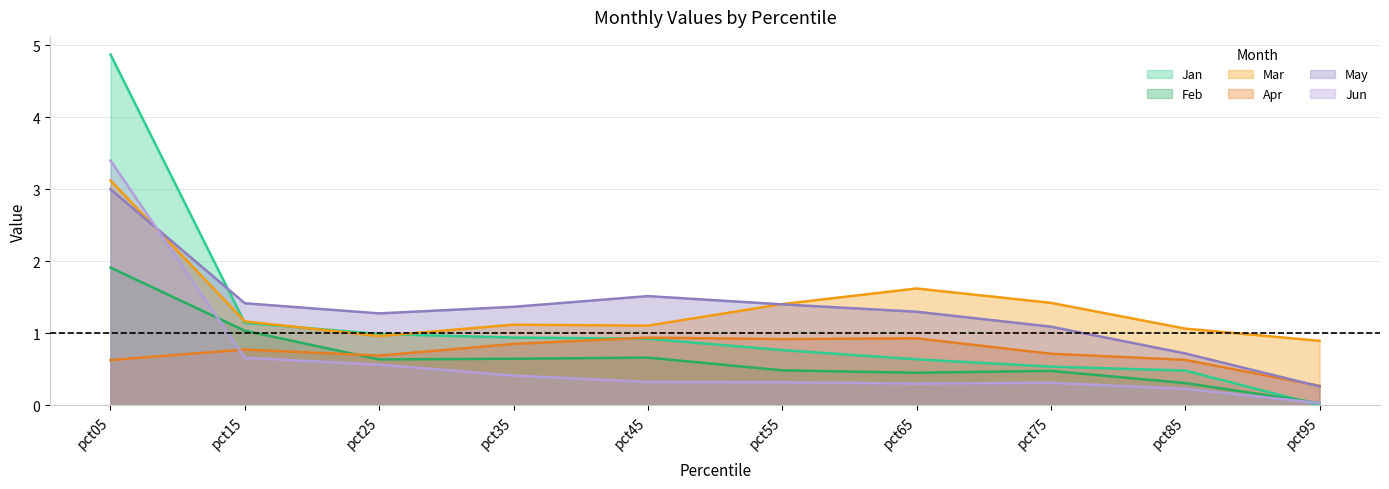

What is the total value across all series at pct05?

17.0